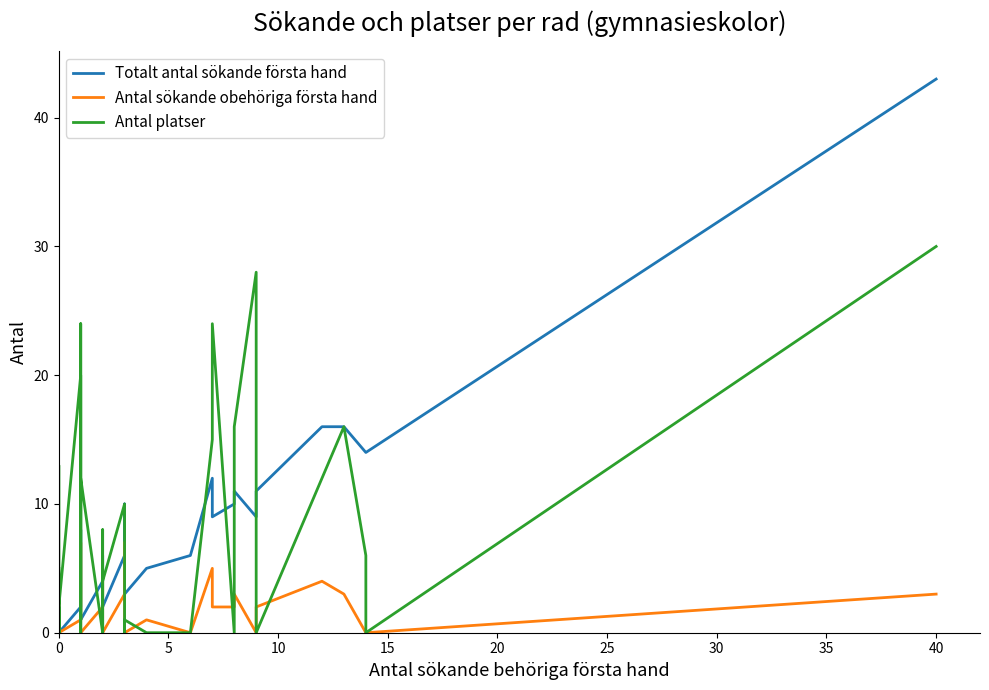

Which series ends up on top after the final intersection of Antal platser and Totalt antal sökande första hand?

Totalt antal sökande första hand